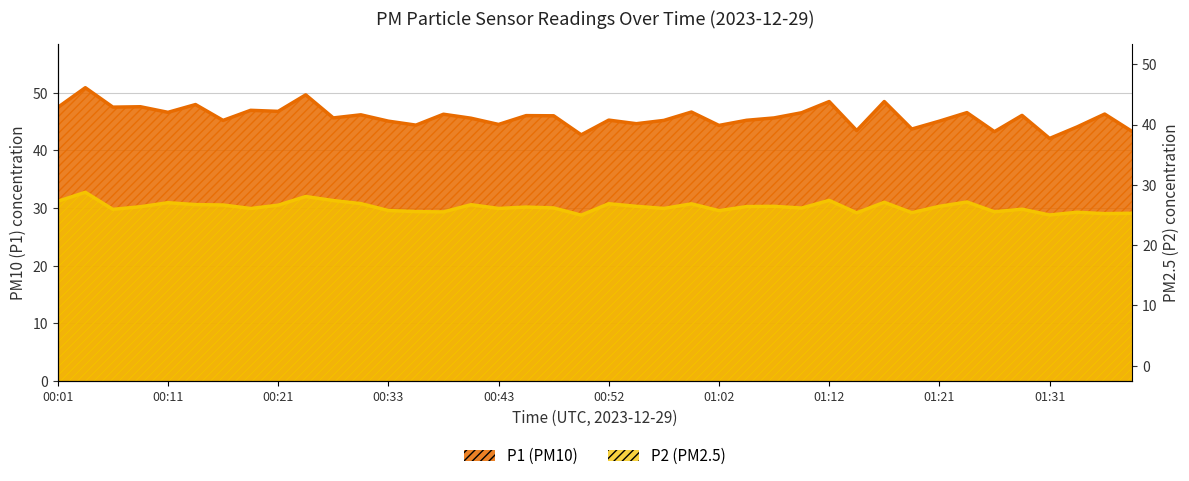

Between 00:21 and 01:07, which is larger?

00:21